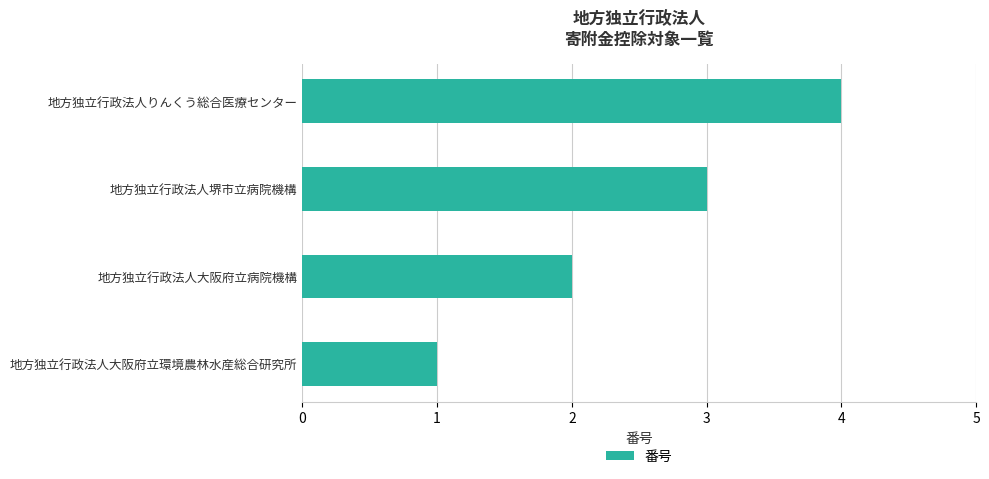

What is the sum of all values?

10